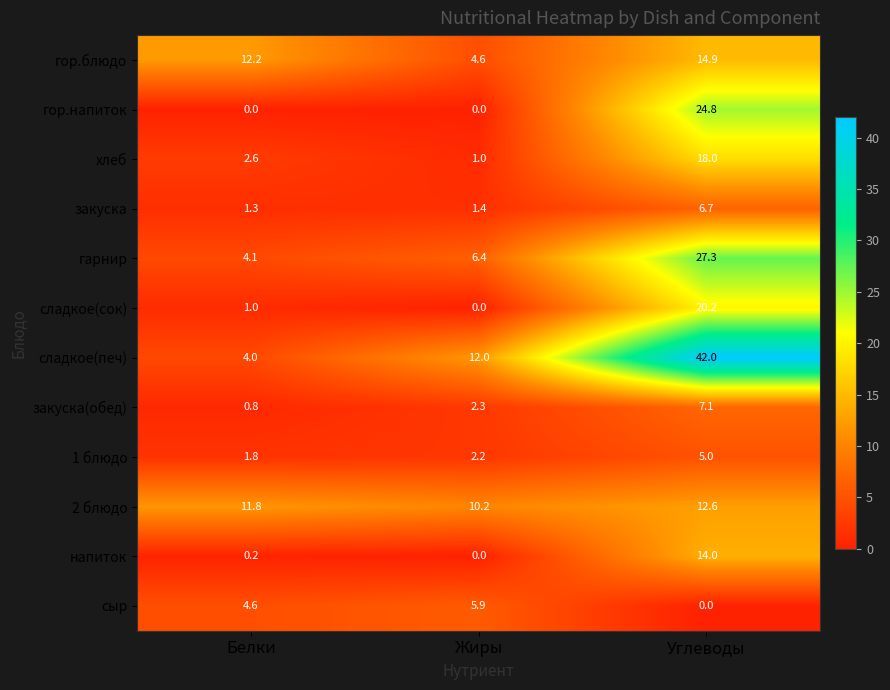

How many values in the сладкое(печ) series are below 12?

1